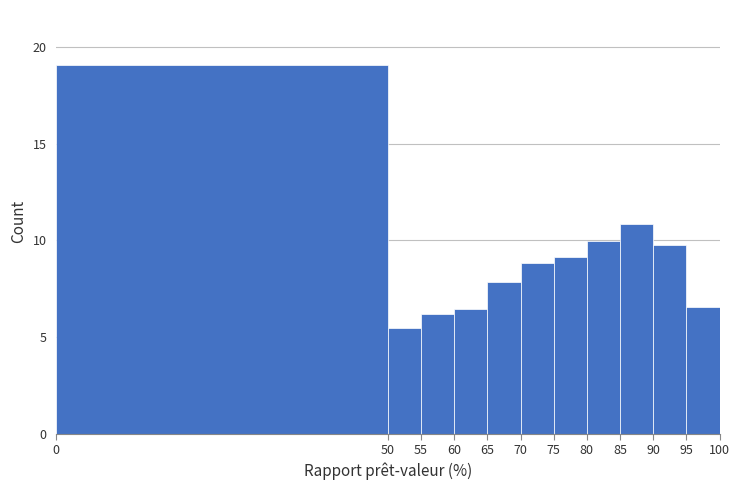

Reading left to right, list every bar in this chart as the range it spans on the x-axis followed by its height. The values are not printed on the chart, so give them approximately, as read against the axis.

0 to 50: 19.0
50 to 55: 5.5
55 to 60: 6.0
60 to 65: 6.5
65 to 70: 8.0
70 to 75: 9.0
75 to 80: 9.0
80 to 85: 10.0
85 to 90: 11.0
90 to 95: 10.0
95 to 100: 6.5